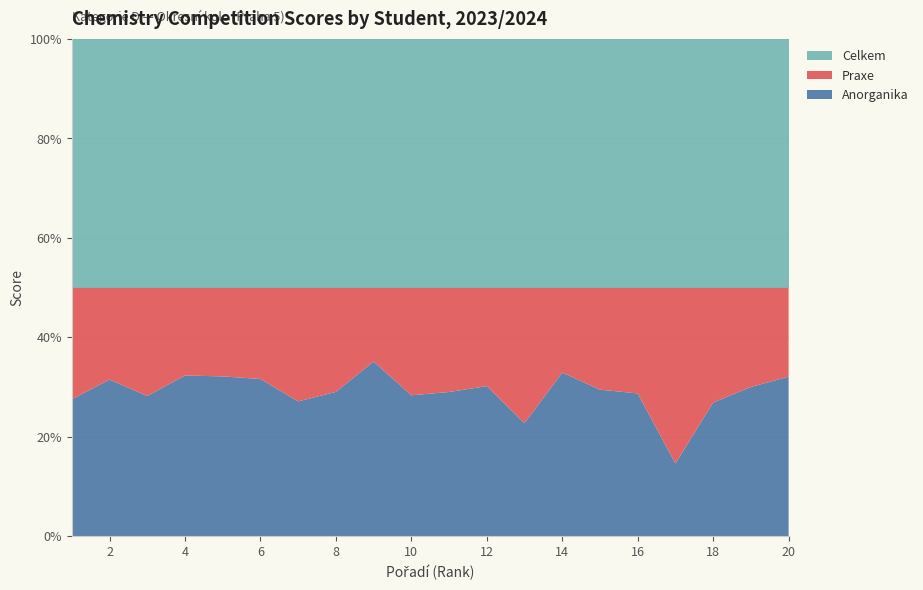

What is the total value across all series at 10?

100.0